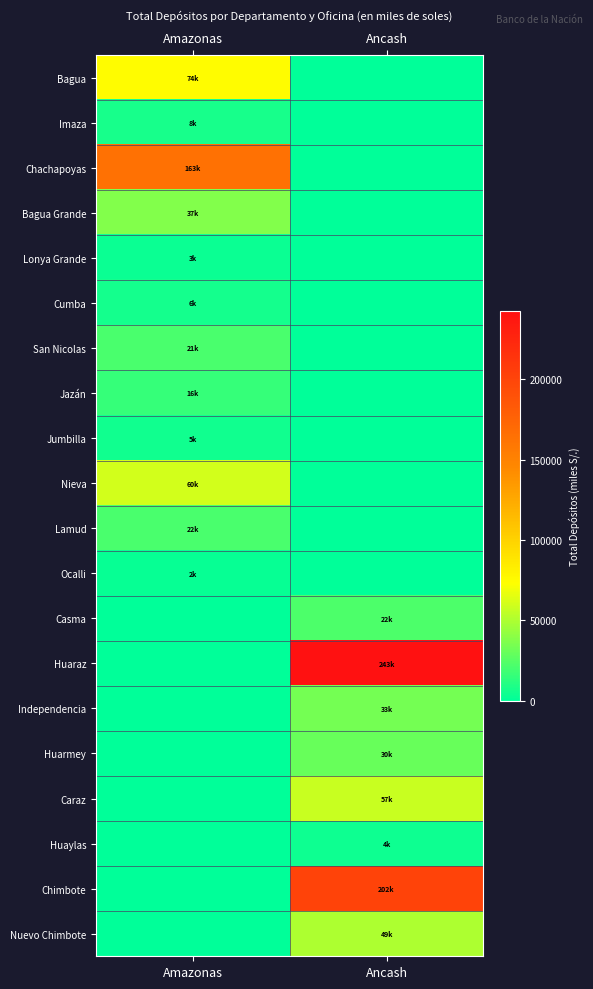

Which series has the largest total across all categories?

Huaraz